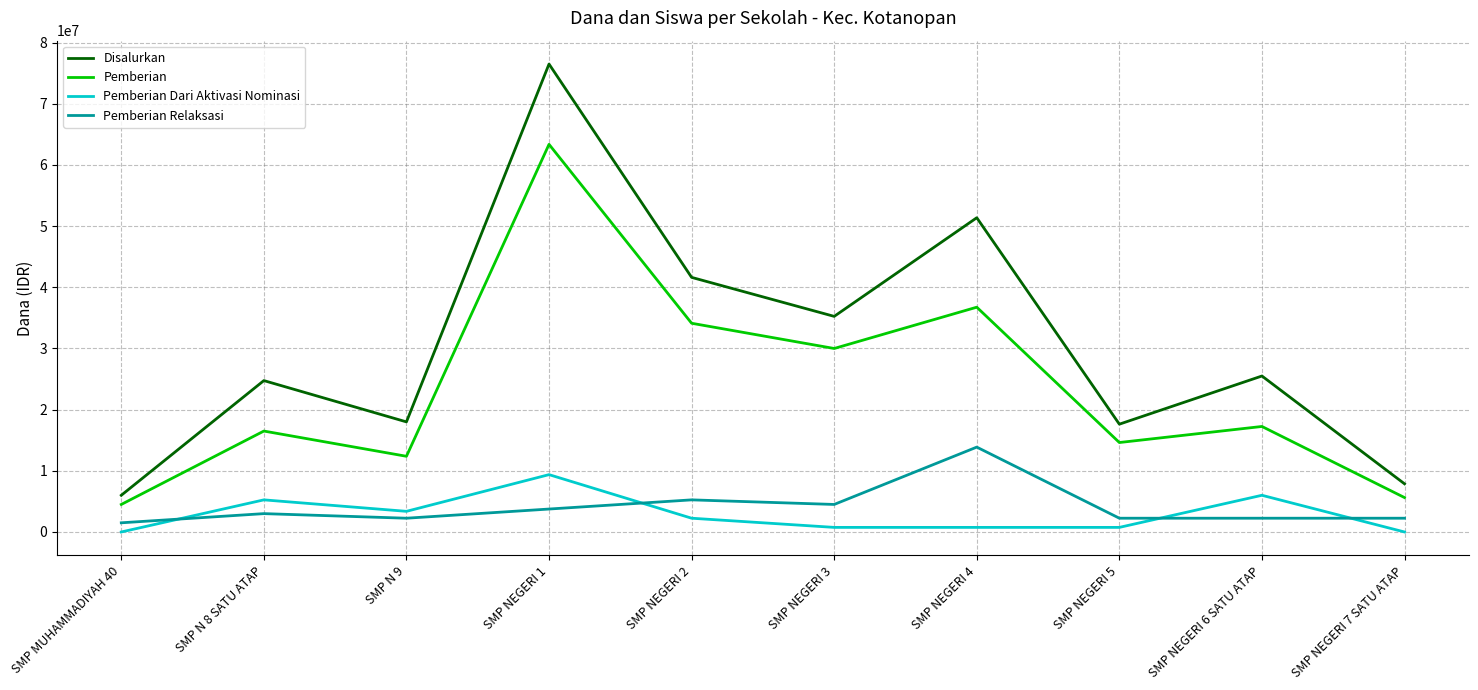

What is the total value across all series at SMP NEGERI 1?

153000000